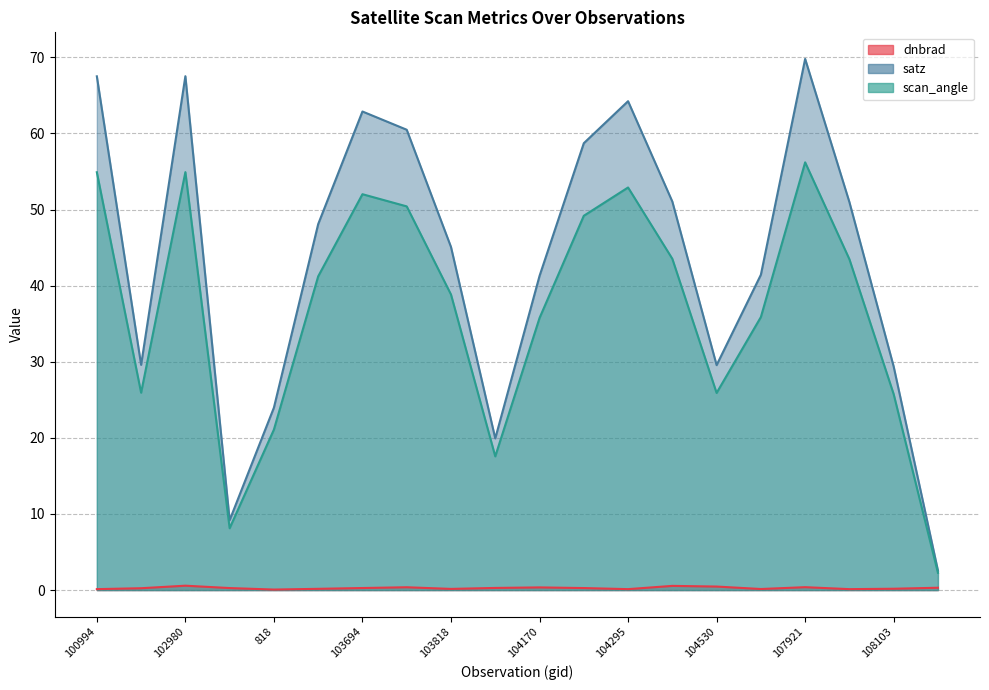

Where does the satz series first go above 48?

100994